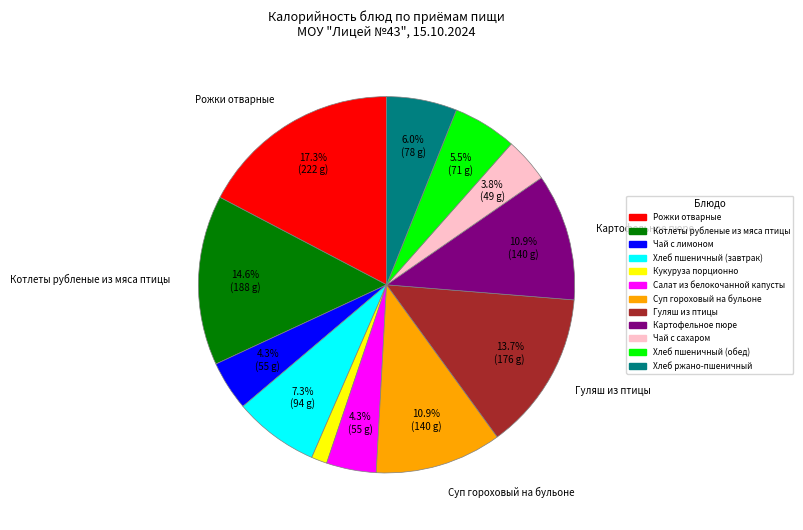

Which slice is the largest?

Рожки отварные